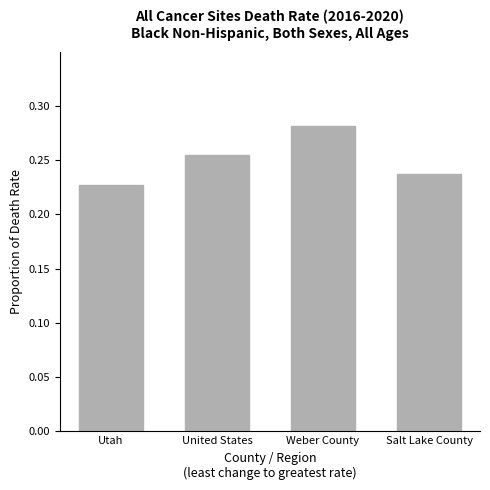

What is the difference between the maximum and minimum values?

0.1